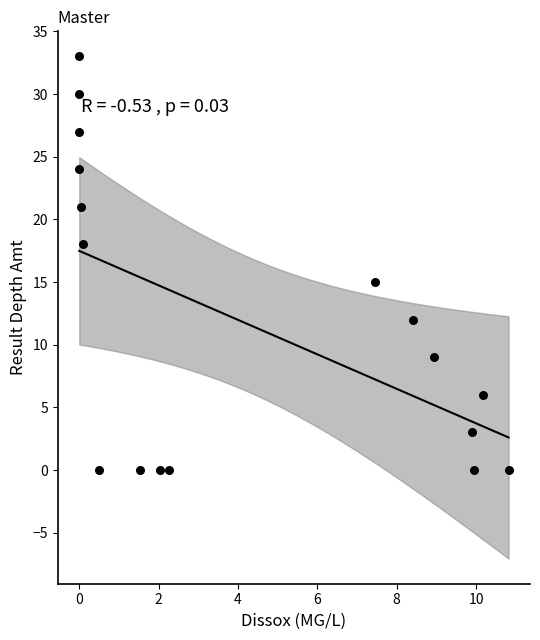

What is the range of Y values (max minus min)?

33